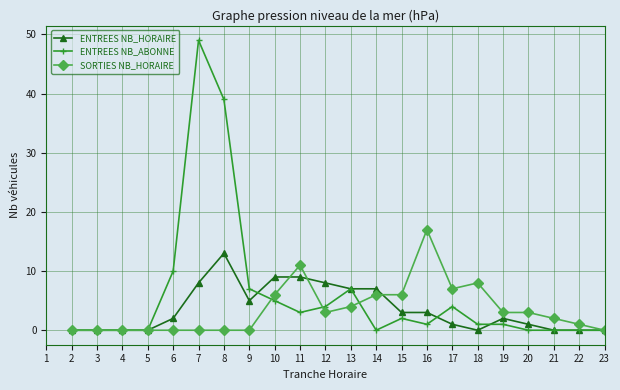

The value of ENTREES NB_ABONNE at 15 is 6. True or false?

False